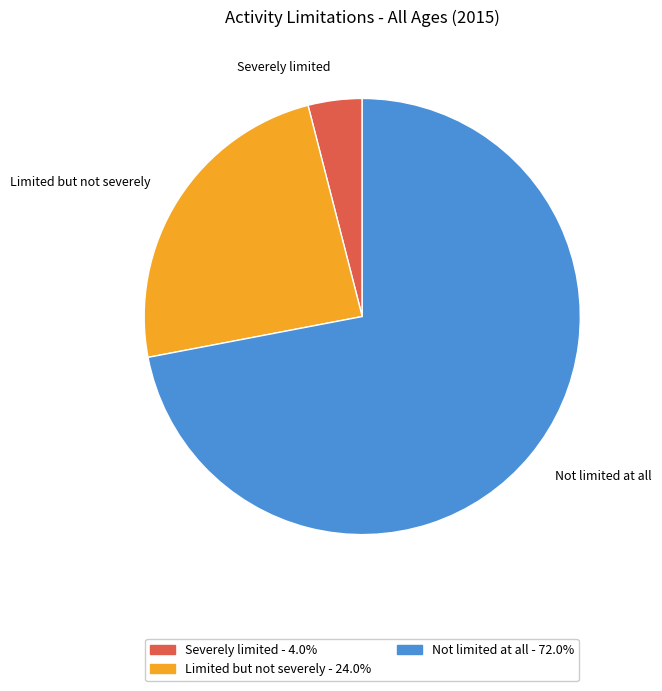

Between Not limited at all and Limited but not severely, which is larger?

Not limited at all